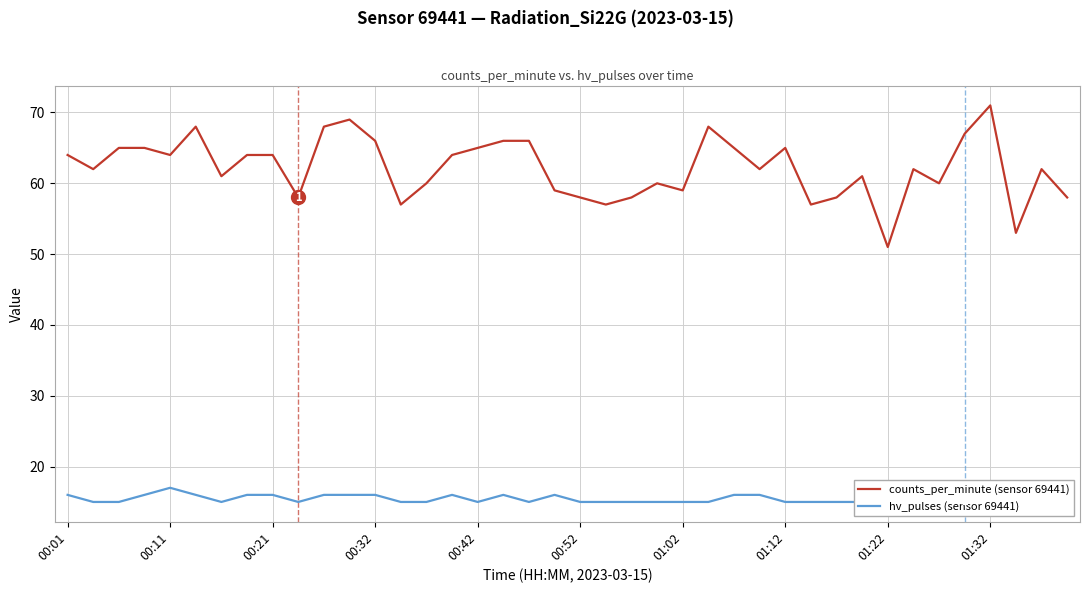

How many lines are shown in the chart?

2